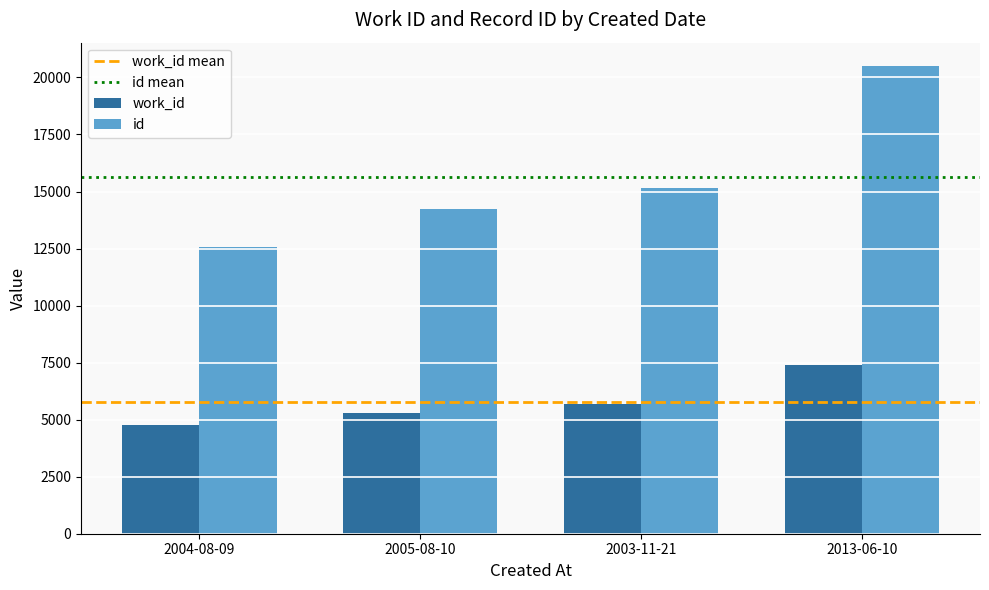

Where is id nearest to the value 16542?

2003-11-21